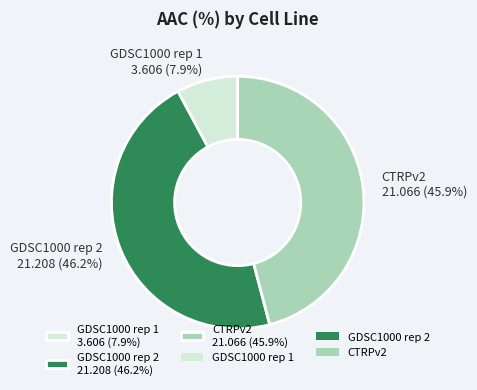

Is there a majority slice in this chart?

No